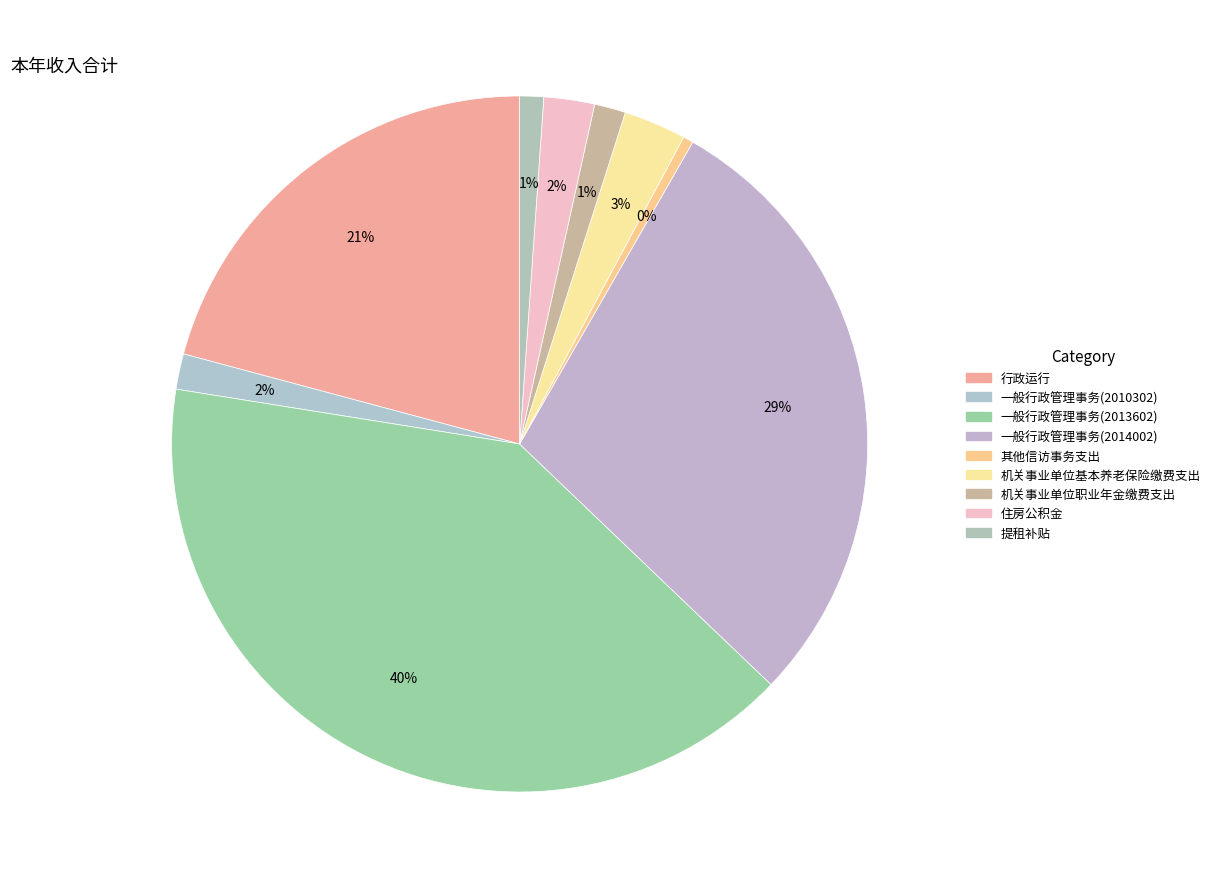

To the nearest percent, what is the combined percentage of 住房公积金 and 一般行政管理事务(2010302)?

4%